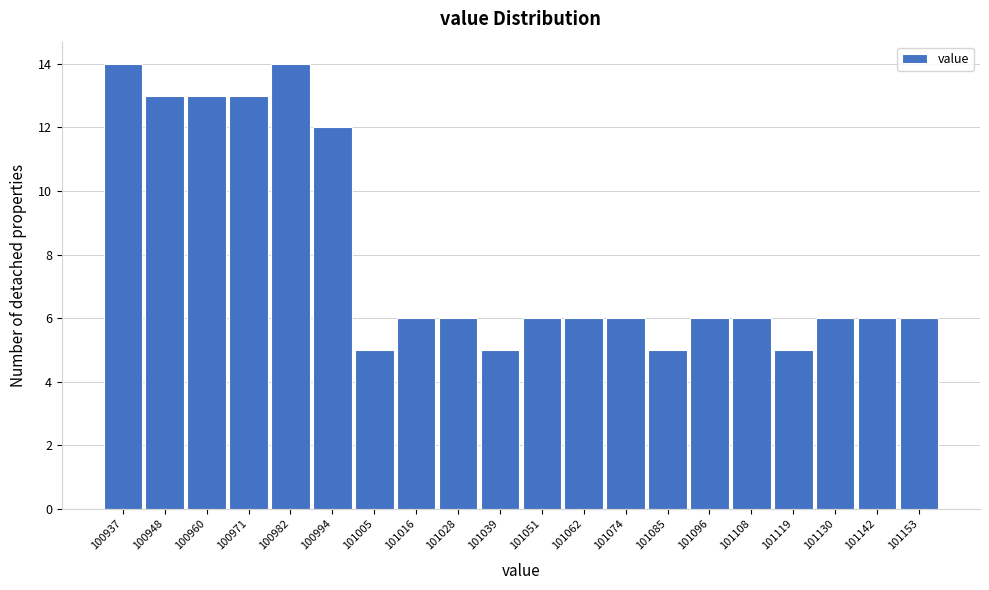

Reading left to right, list every bar in this chart as the range it spans on the x-axis followed by its height. Neither the bar edges nor the heights are printed on the chart, so give them approximately, as read against the axes.

100931.0 to 100942.4: 14
100942.4 to 100953.8: 13
100953.8 to 100965.2: 13
100965.2 to 100976.6: 13
100976.6 to 100988.0: 14
100988.0 to 100999.4: 12
100999.4 to 101010.8: 5
101010.8 to 101022.2: 6
101022.2 to 101033.6: 6
101033.6 to 101045.0: 5
101045.0 to 101056.4: 6
101056.4 to 101067.8: 6
101067.8 to 101079.2: 6
101079.2 to 101090.6: 5
101090.6 to 101102.0: 6
101102.0 to 101113.4: 6
101113.4 to 101124.8: 5
101124.8 to 101136.2: 6
101136.2 to 101147.6: 6
101147.6 to 101159.0: 6